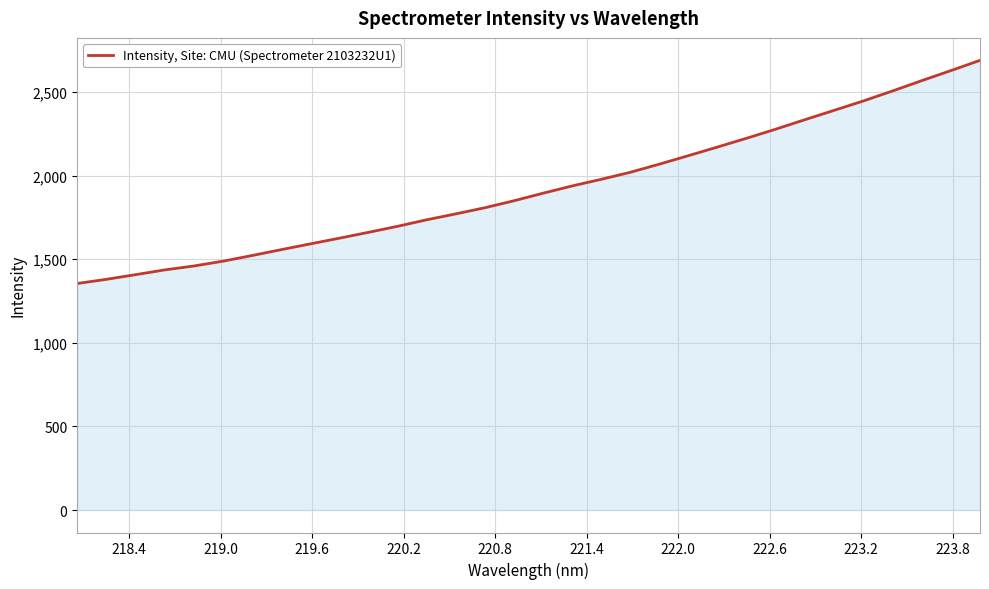

What is the value of the 24th point from the left?

2224.1